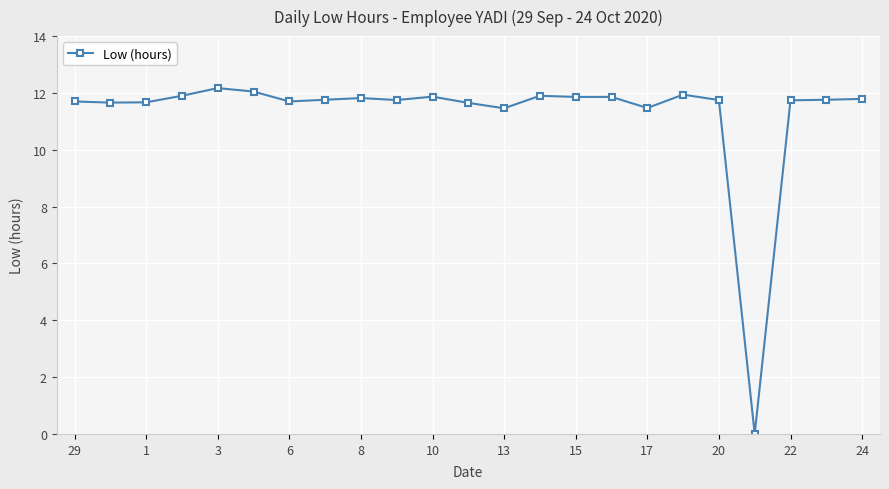

What is the value of the 1st point from the left?

11.7